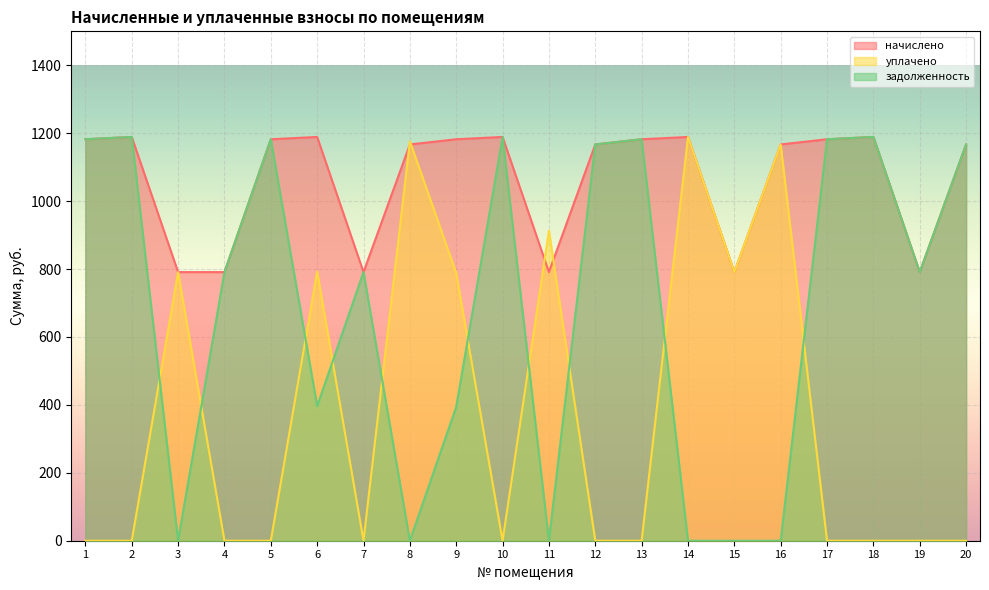

The value of уплачено at 12 is 0.0. True or false?

True